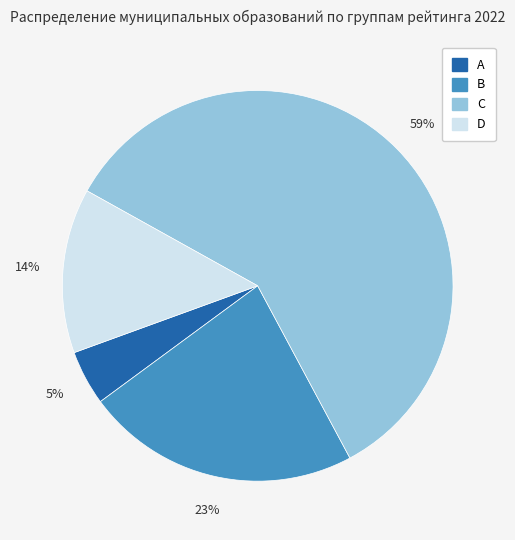

Which slice is the largest?

C